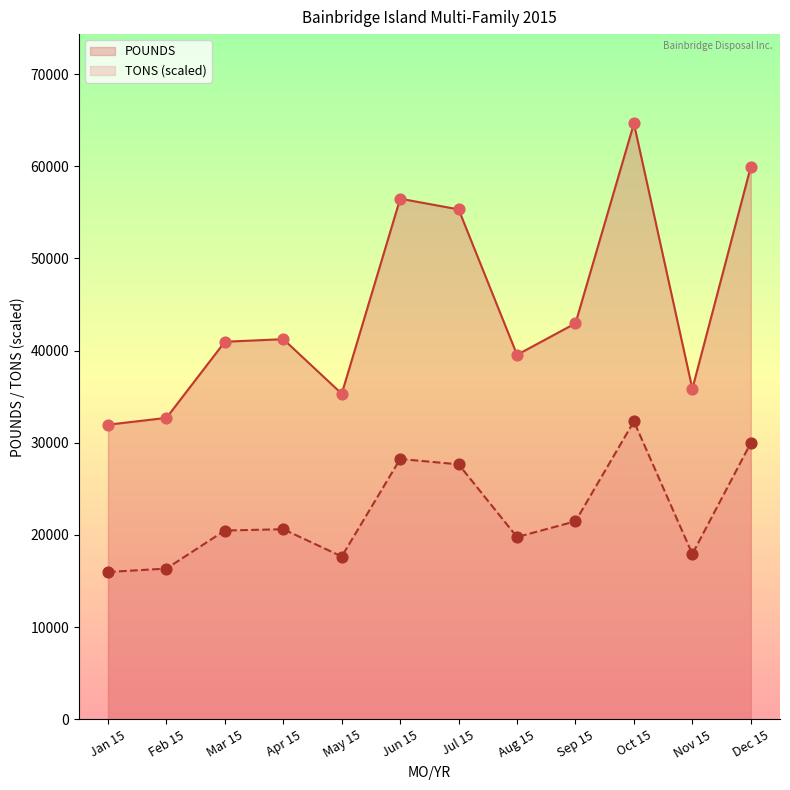

What are all the series names shown in the legend?

POUNDS, TONS